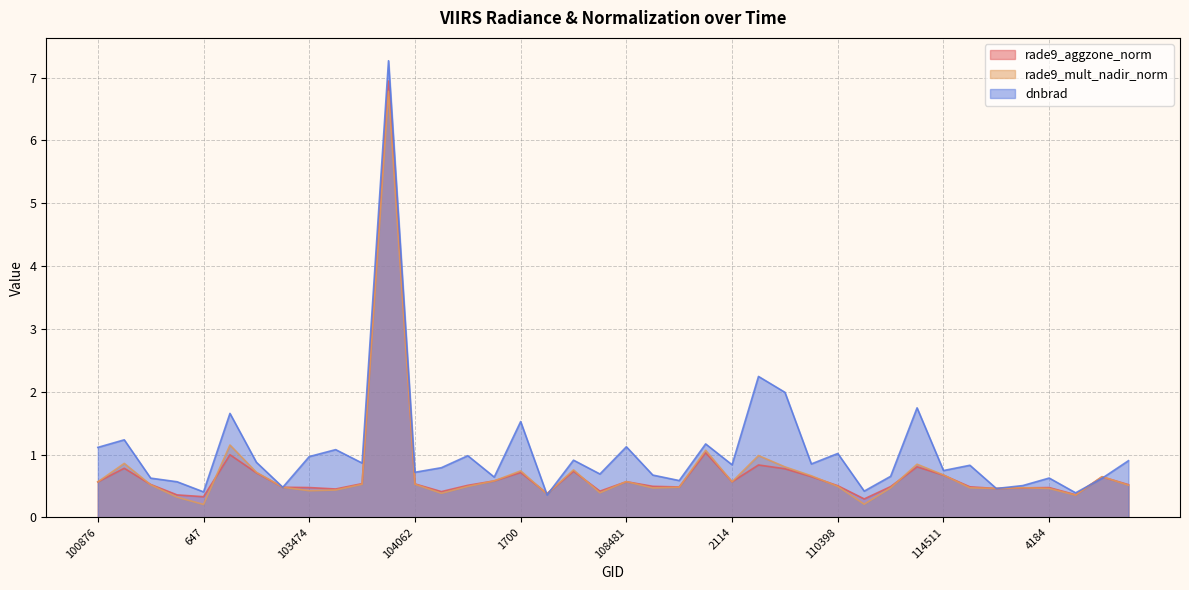

Is the value of rade9_mult_nadir_norm at 2384 greater than the value of rade9_aggzone_norm at 110398?

No